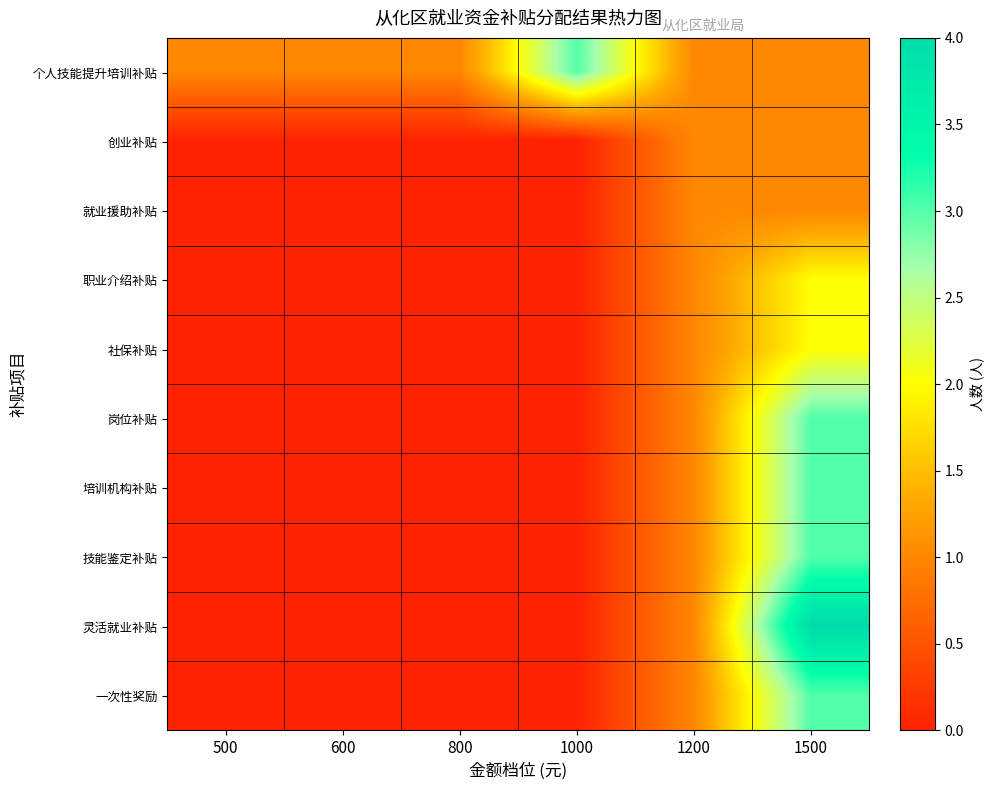

Which series has the largest total across all categories?

个人技能提升培训补贴